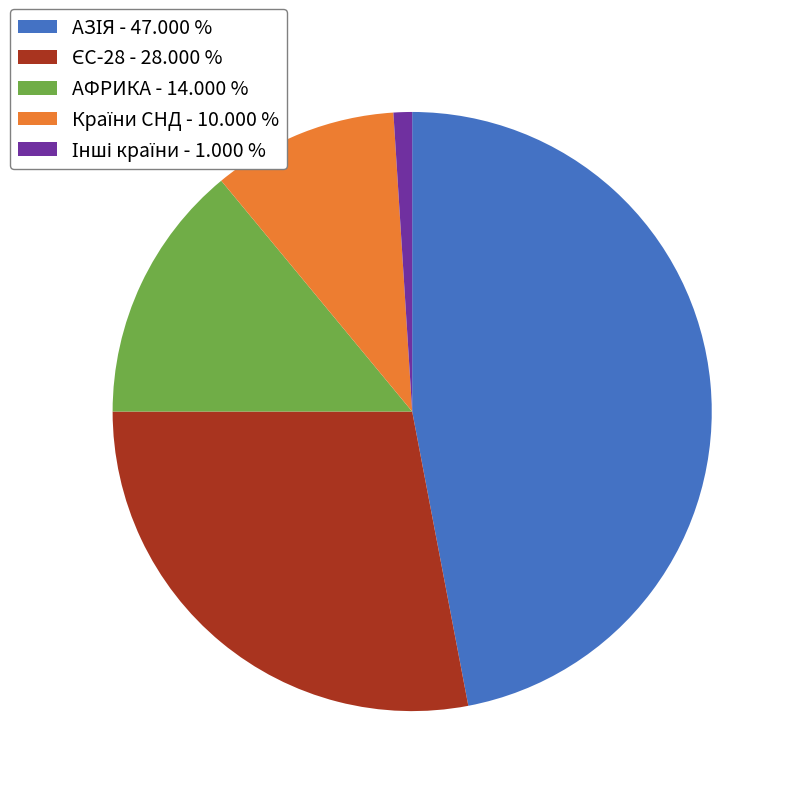

Does any single category account for the majority?

No